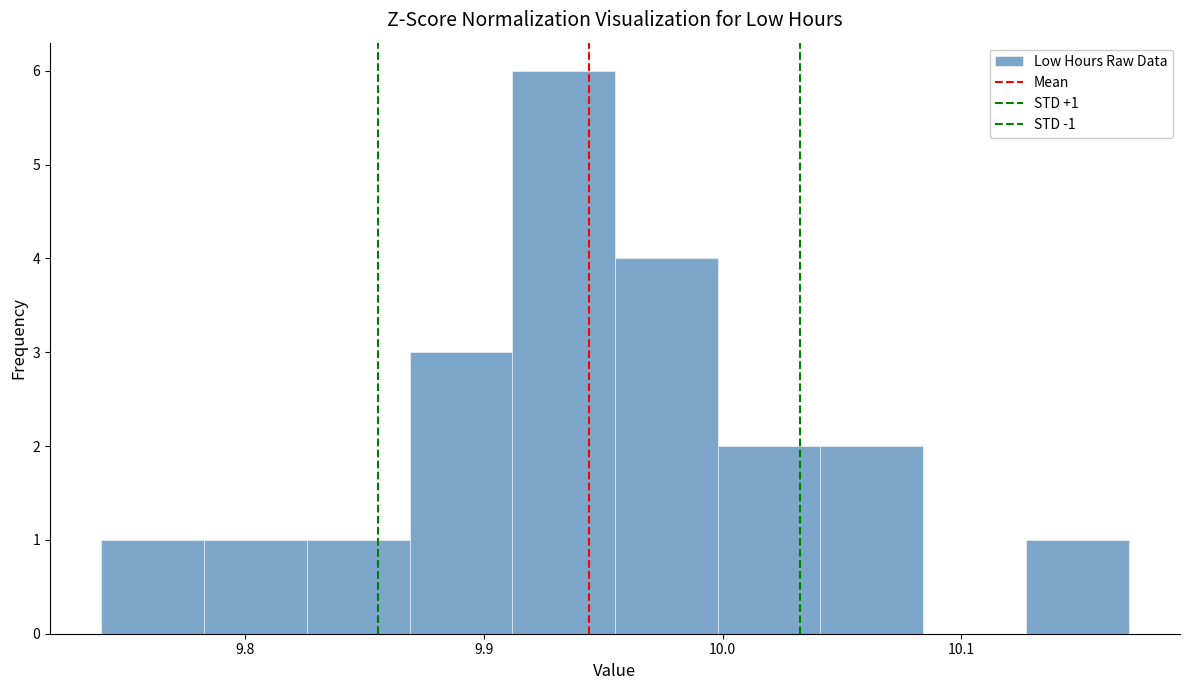

Which range on the x-axis has the tallest bar?

9.912 to 9.955